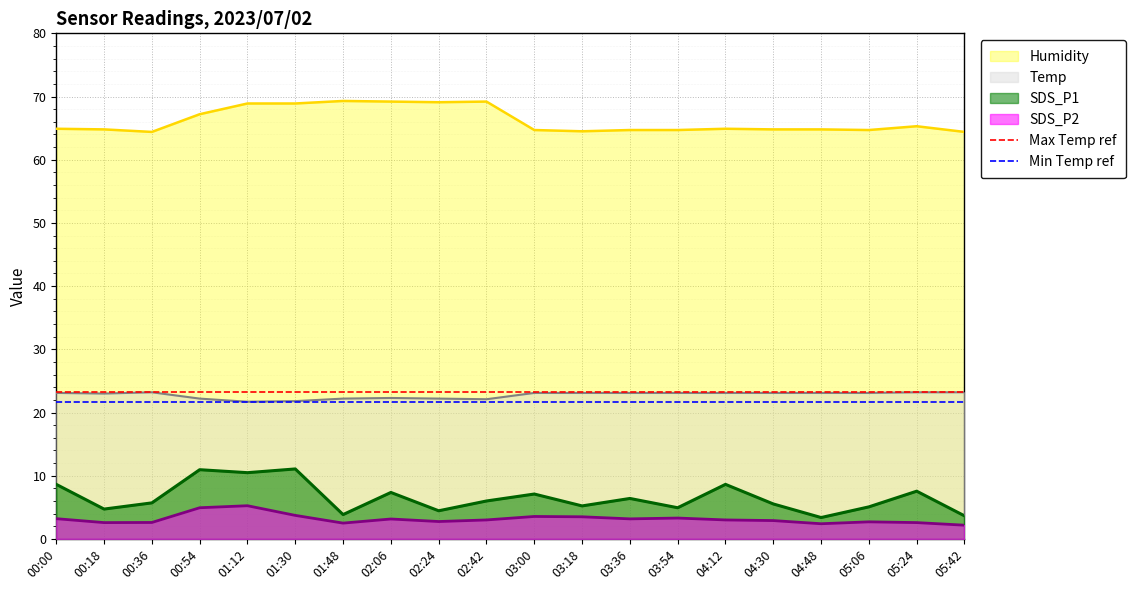

True or false: Temp and SDS_P2 intersect in this chart.

False